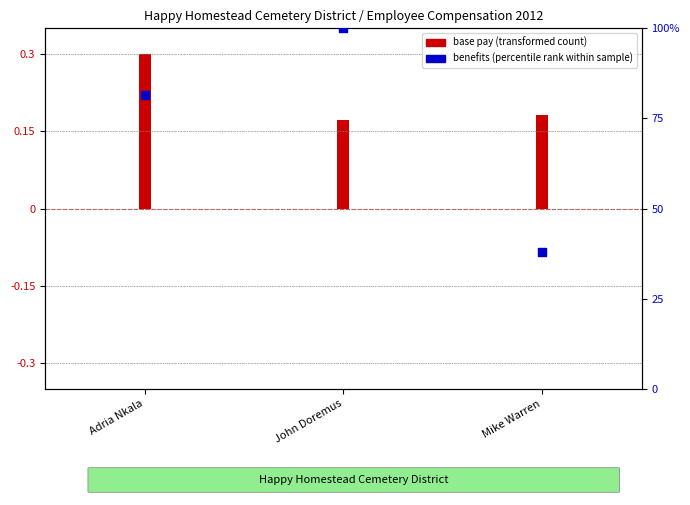

What is the change in value from John Doremus to Mike Warren?

-62.2